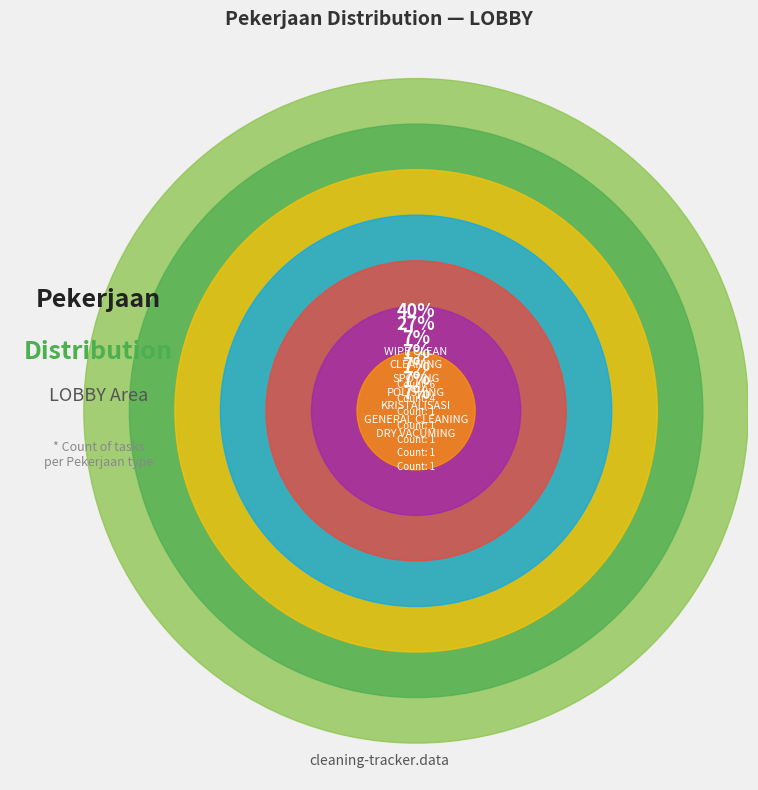

Approximately how many times larger is the value at DRY VACUMING compared to WIPE CLEAN?

0.2